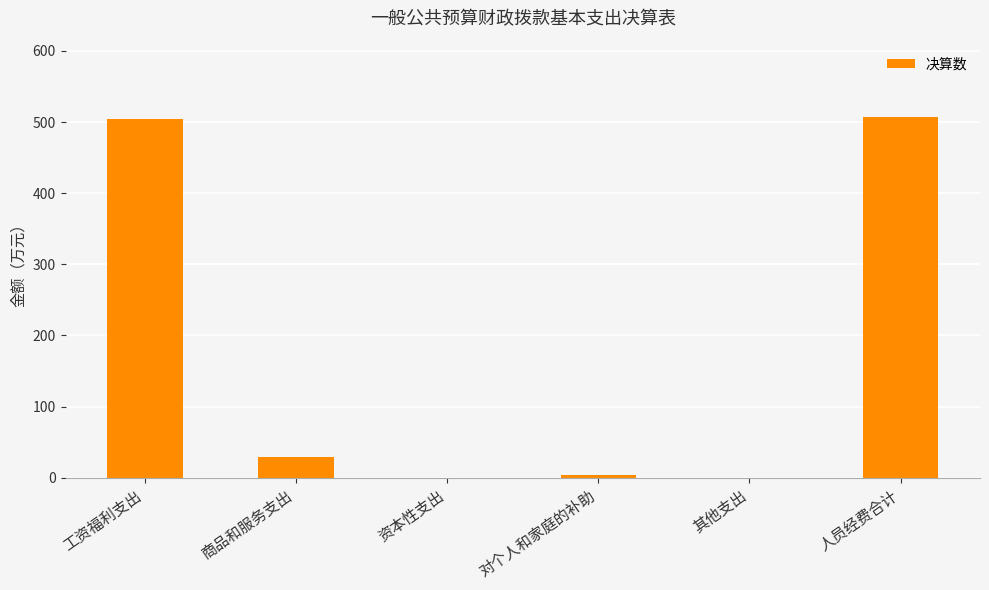

What is the maximum value shown in the chart?

507.2